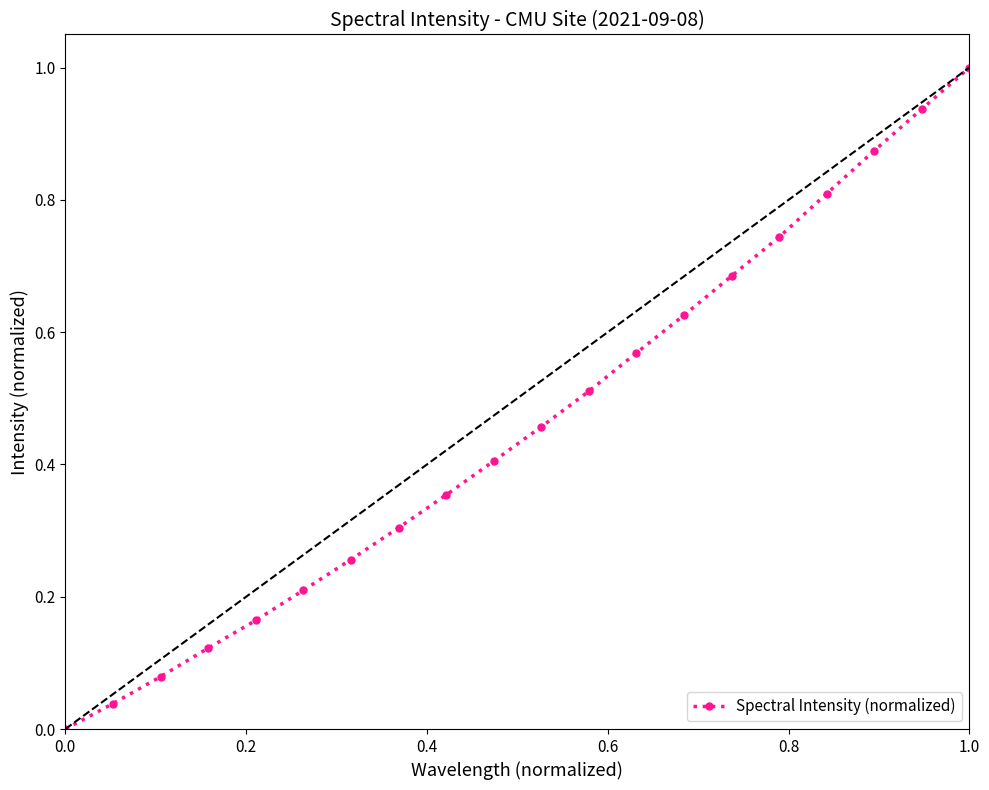

What is the maximum value shown in the chart?

1.0